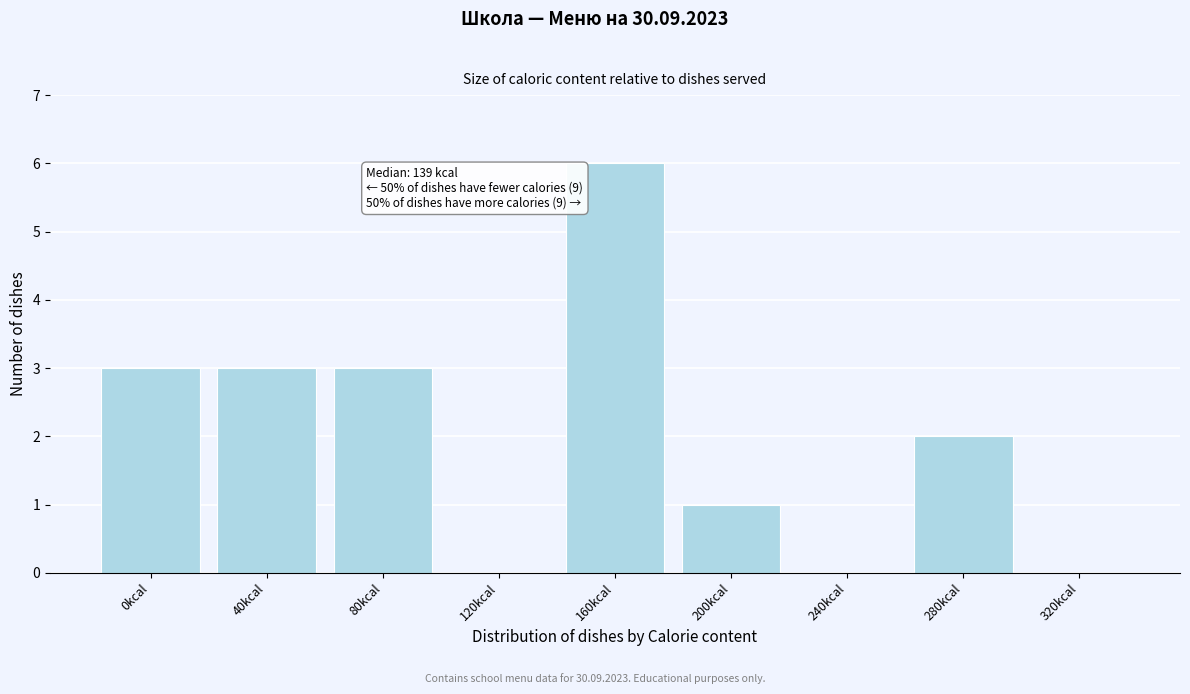

Reading left to right, extract all data points from this chart.

0kcal=3	40kcal=3	80kcal=3	120kcal=0	160kcal=6	200kcal=1	240kcal=0	280kcal=2	320kcal=0